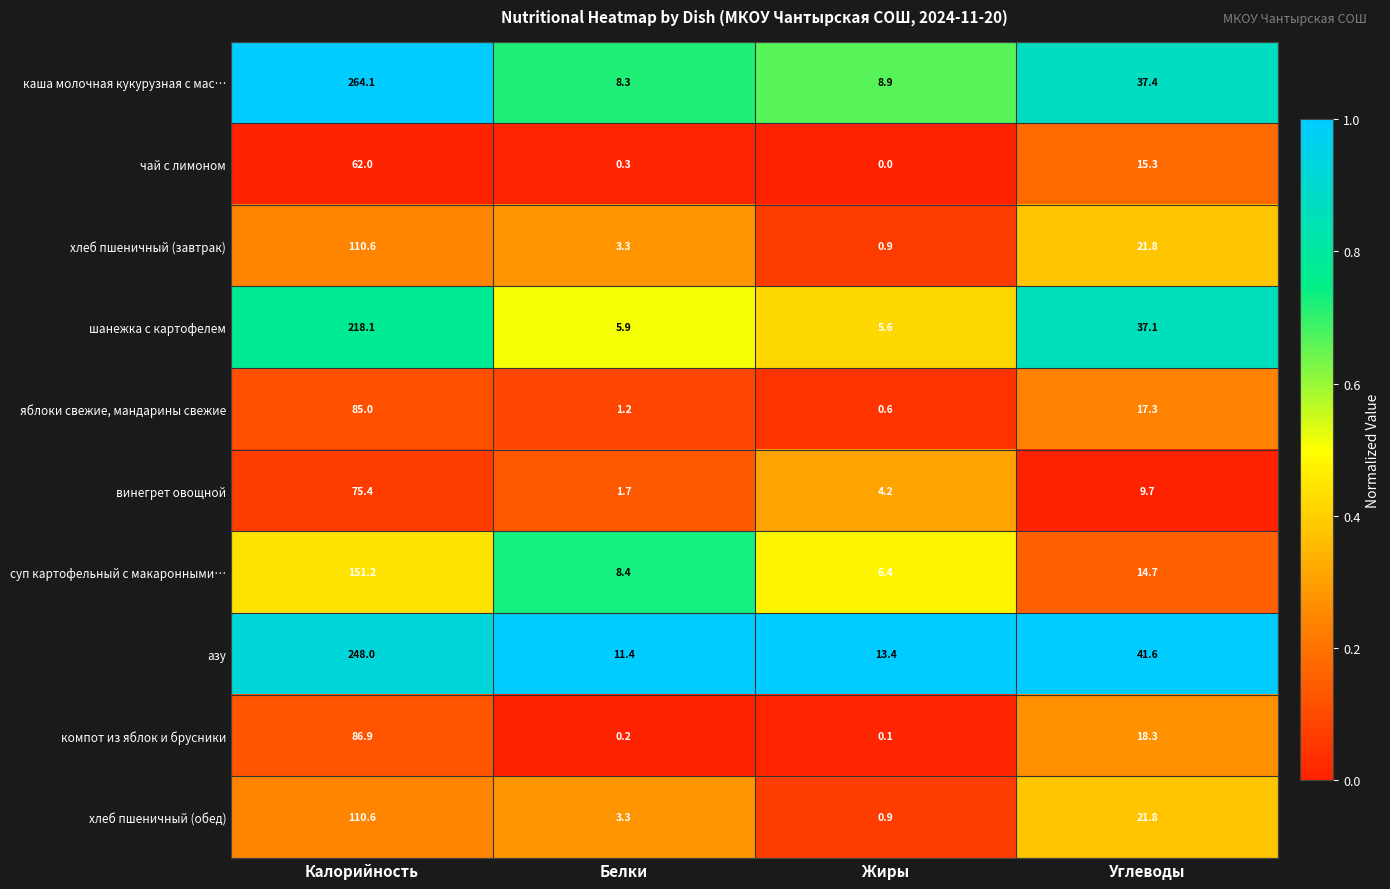

What is the approximate value of хлеб пшеничный (завтрак) at Белки?

3.3